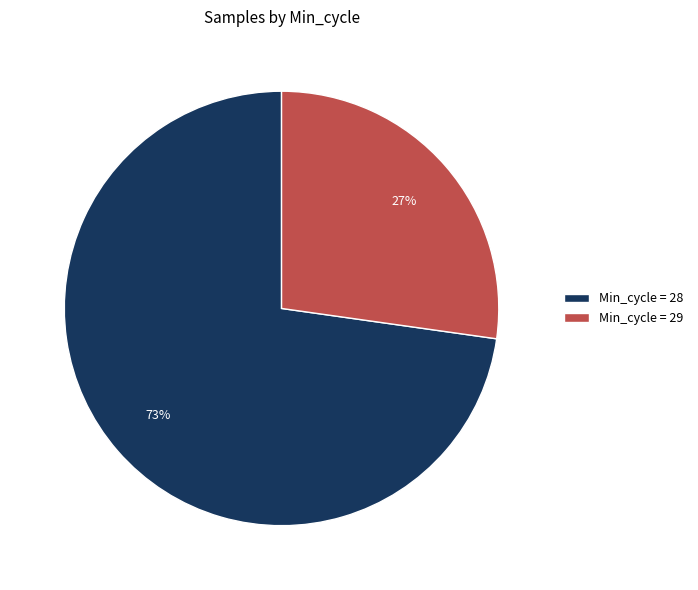

Which slice is the largest?

Min_cycle = 28